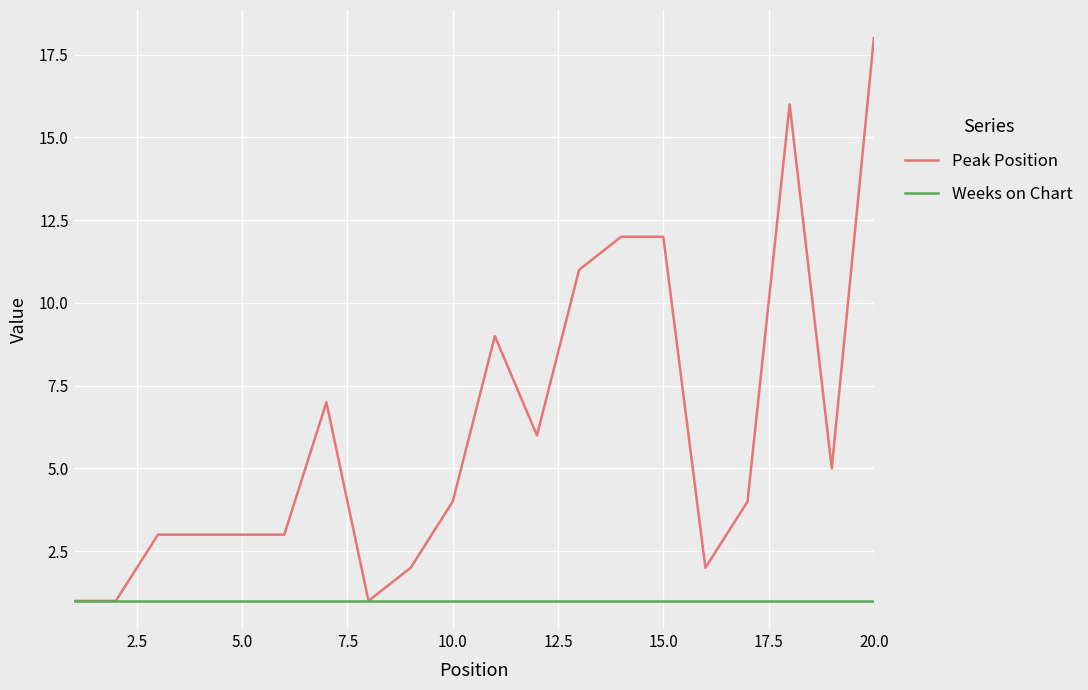

Which series has the largest total across all categories?

Peak Position